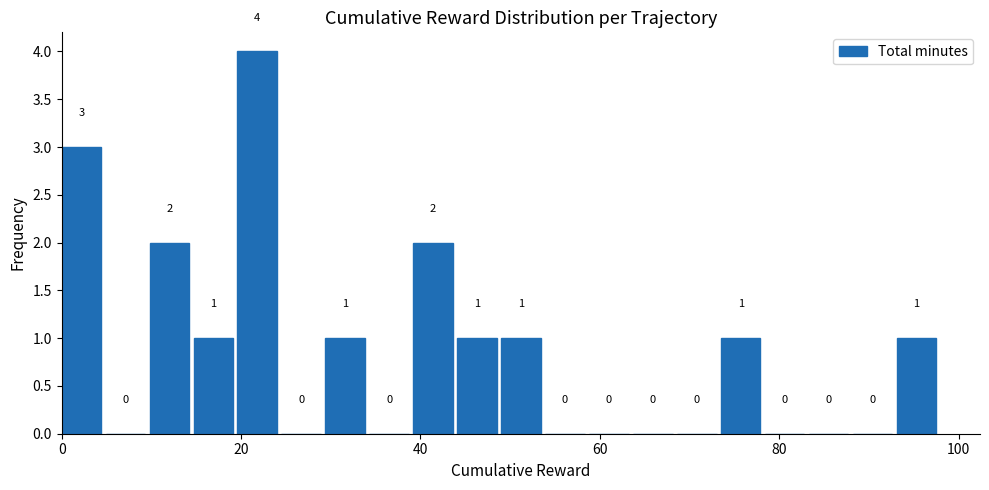

Read against the x-axis, roughly where is the centre of the tallest bar?

22